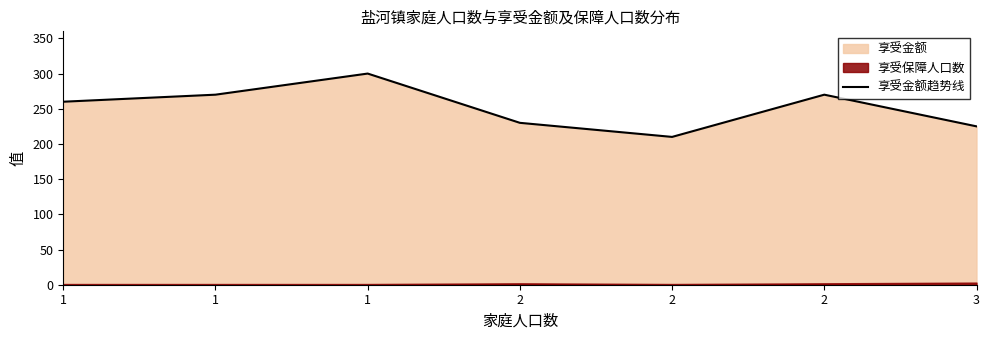

True or false: there are more than 2 points higher than both neighbors.

False